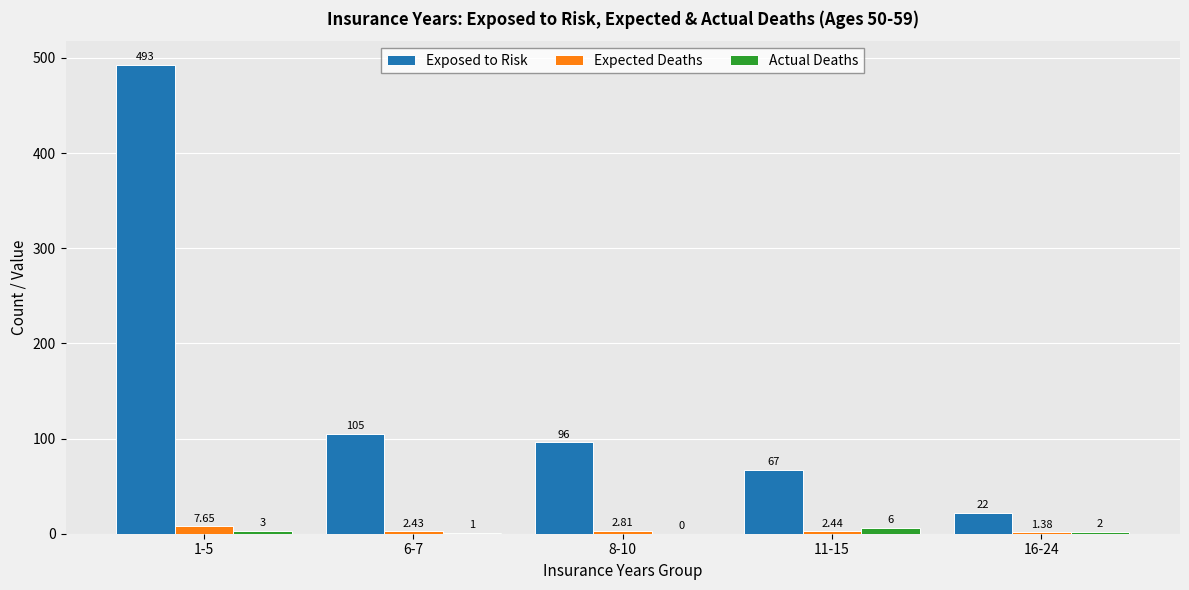

How many distinct data groups are displayed?

3